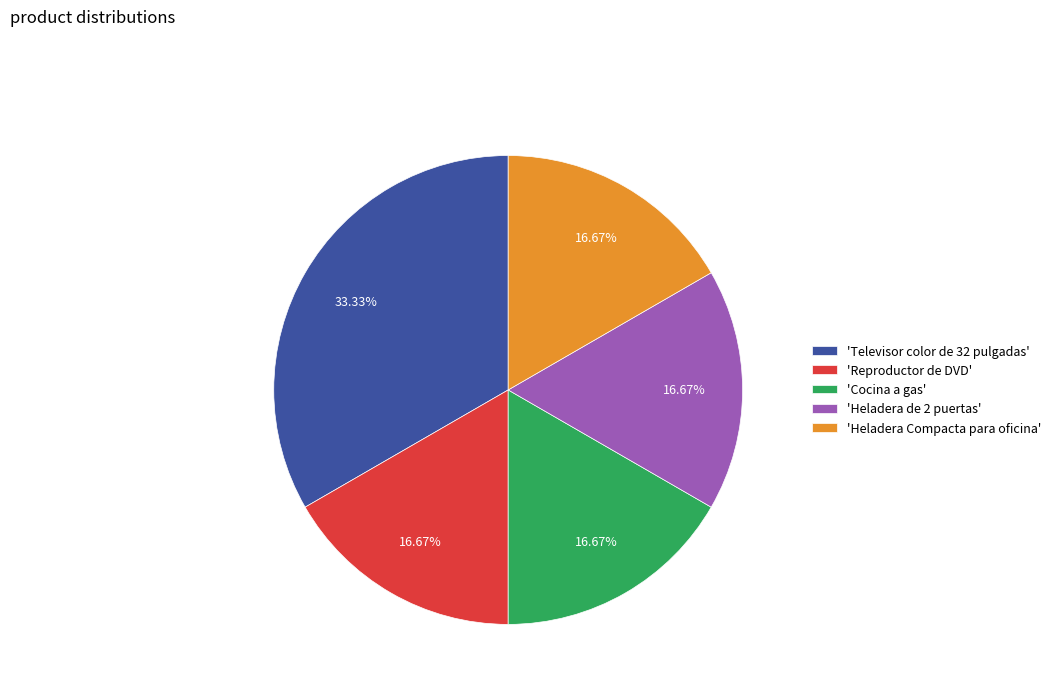

What is the largest slice in the pie chart?

'Televisor color de 32 pulgadas'